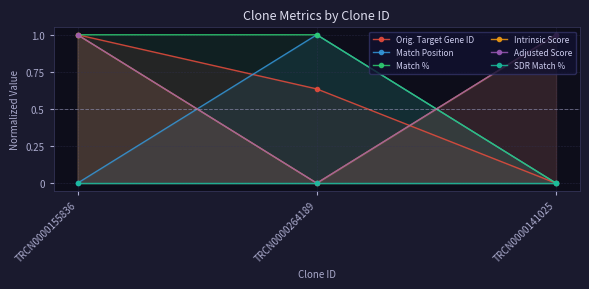

Which series has the widest spread of values?

Orig. Target Gene ID